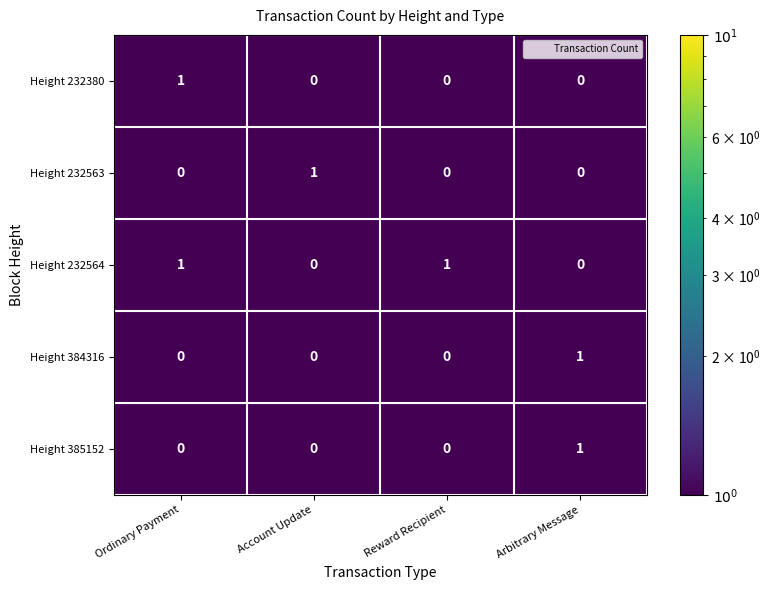

At how many categories does at least one series exceed 0?

4